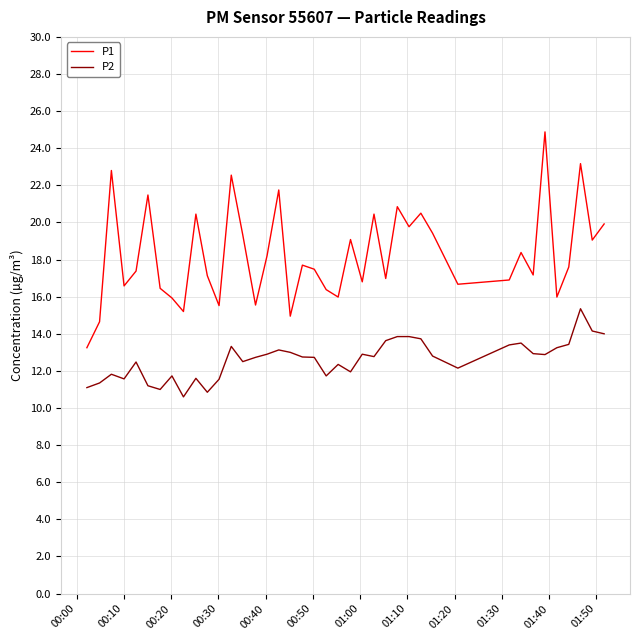

Rank the series by their maximum value, from lowest to highest.

P2, P1